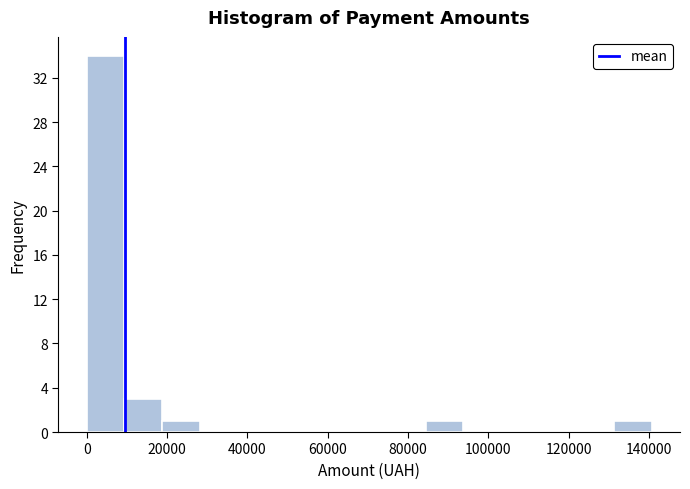

Reading left to right, list every bar in this chart as the range it spans on the x-axis followed by its height. Neither the bar edges nor the heights are printed on the chart, so give them approximately, as read against the axes.

0 to 10000: 34
10000 to 18000: 3
18000 to 28000: 1
28000 to 38000: 0
38000 to 46000: 0
46000 to 56000: 0
56000 to 66000: 0
66000 to 76000: 0
76000 to 84000: 0
84000 to 94000: 1
94000 to 104000: 0
104000 to 112000: 0
112000 to 122000: 0
122000 to 132000: 0
132000 to 140000: 1